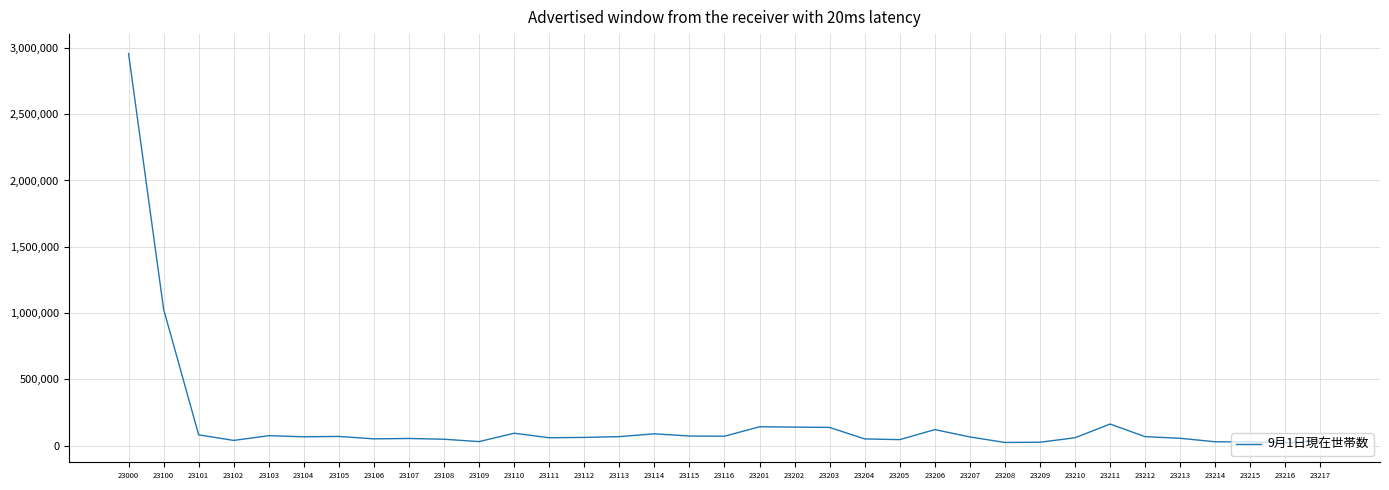

What is the change in value from 23108 to 23201?

+94180